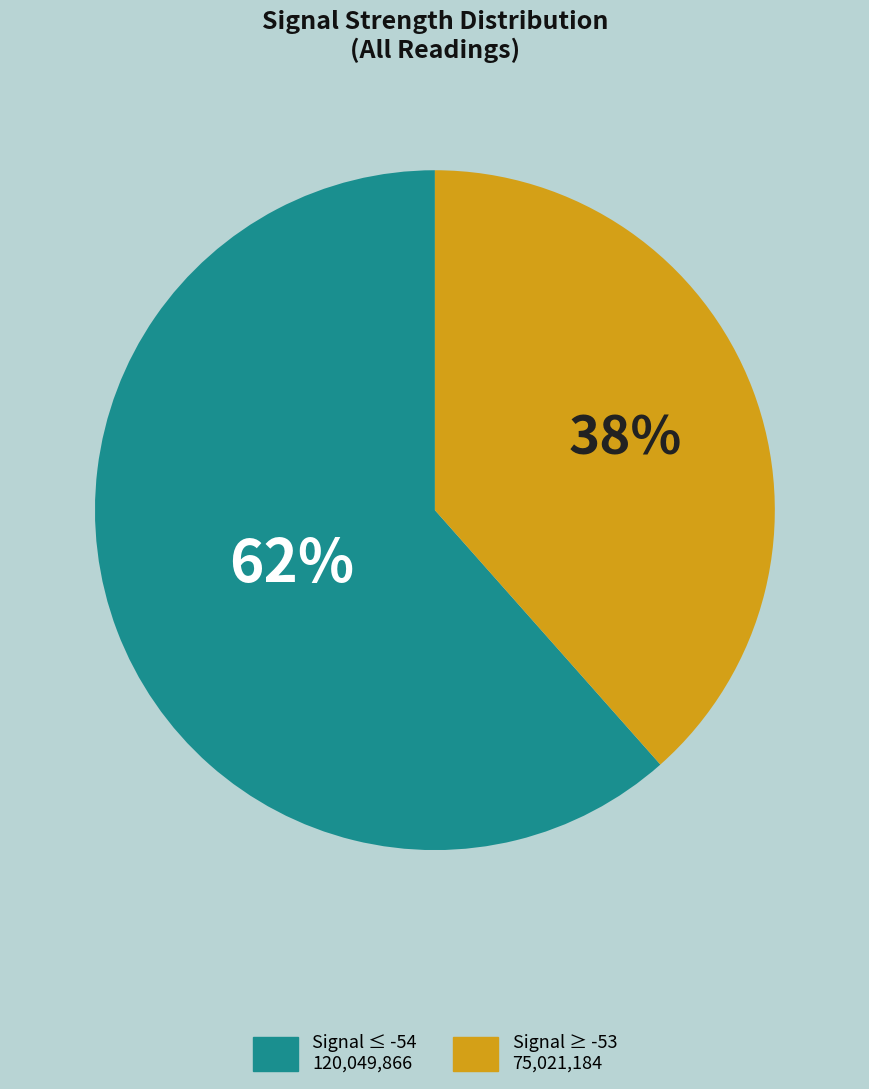

How many segments does this pie chart have?

2